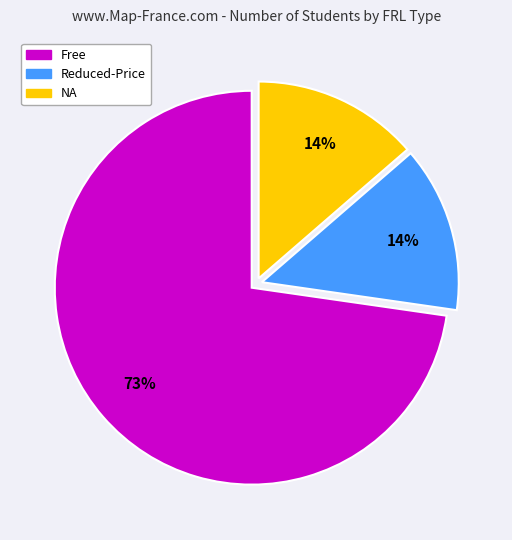

Does Free represent more than half of the total?

Yes